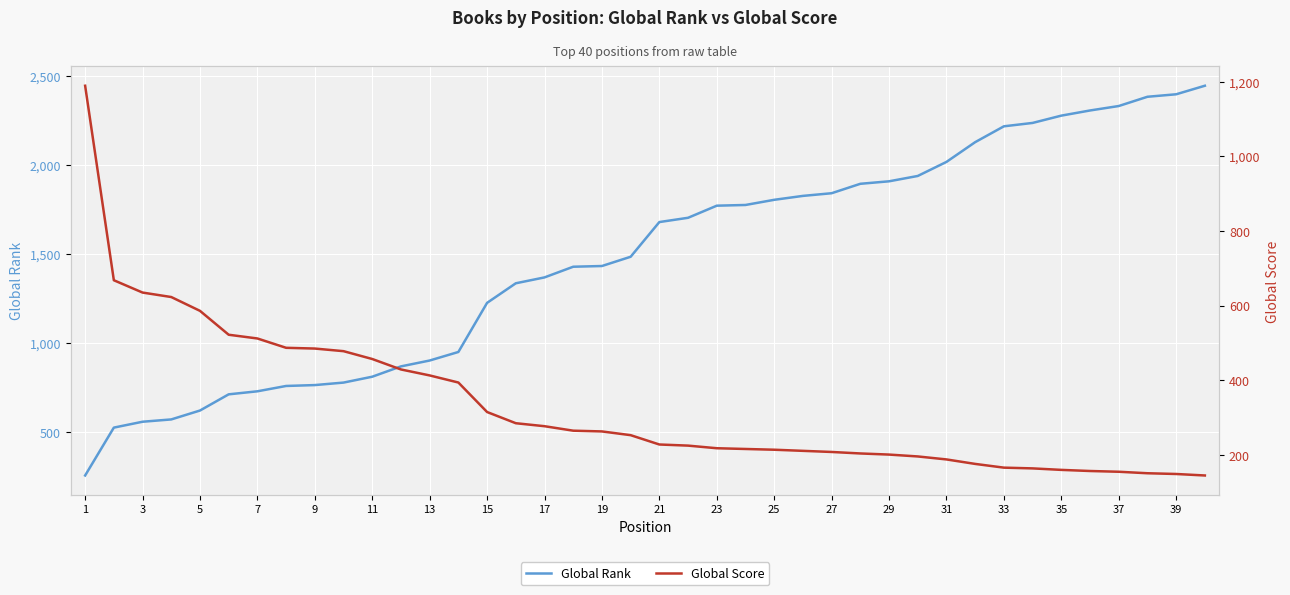

Which category has the lowest value in the Global Rank series?

1